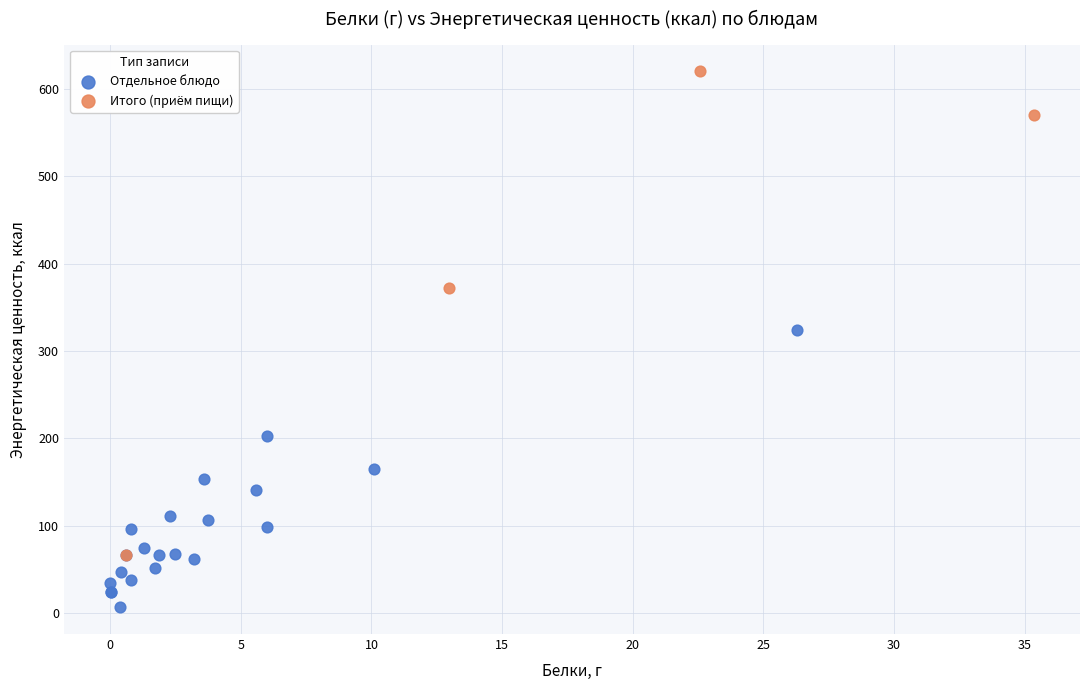

Which series has the widest spread of Y values?

Итого (приём пищи)